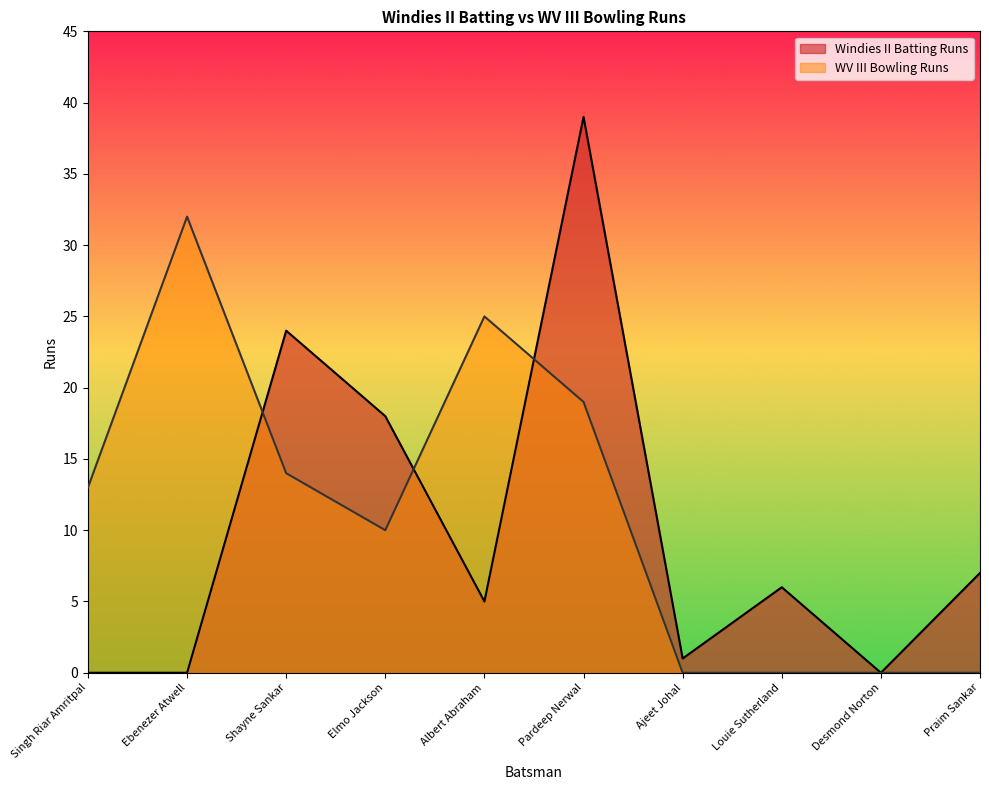

Which series has the widest spread of values?

Windies II Batting Runs